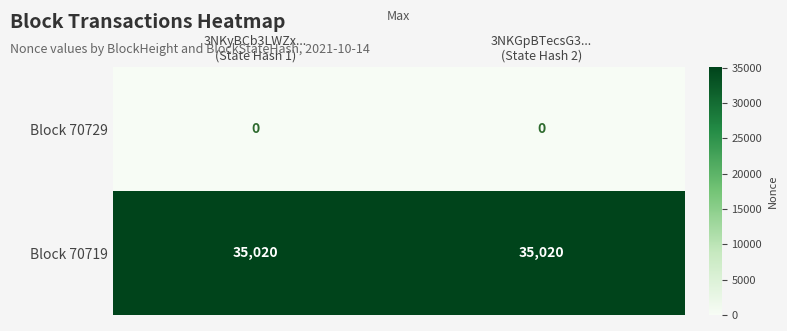

What is the spread (max minus min) of values at 3NKGpBTecsG3...
(State Hash 2)?

35020